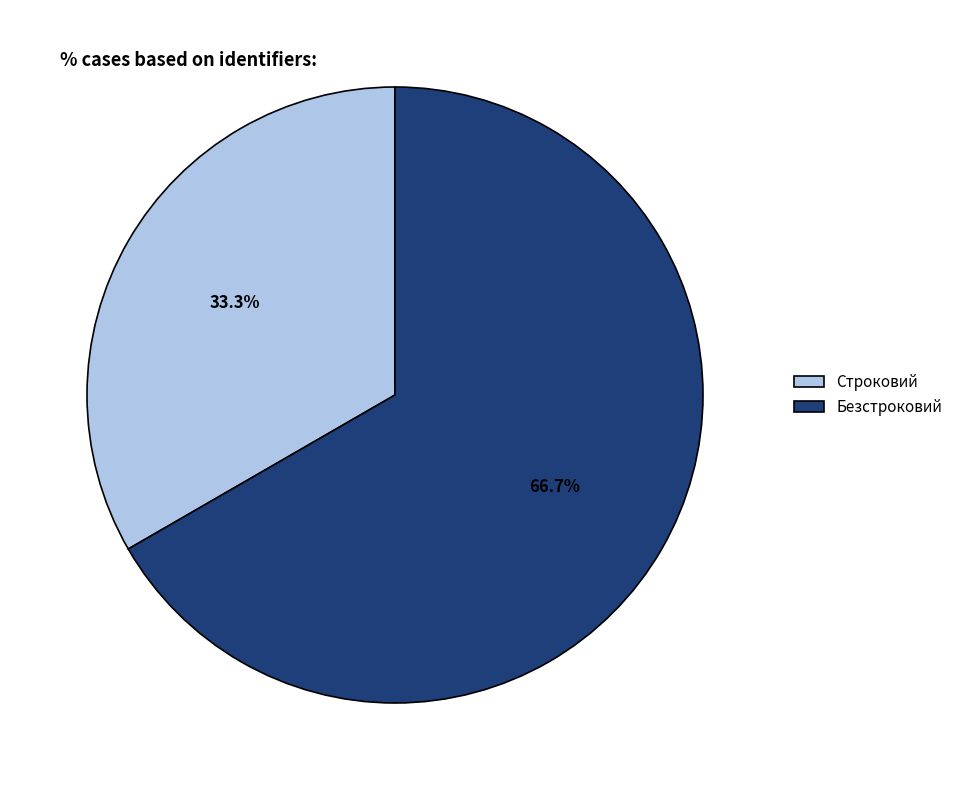

To the nearest percent, what percentage of the pie is Строковий?

33%